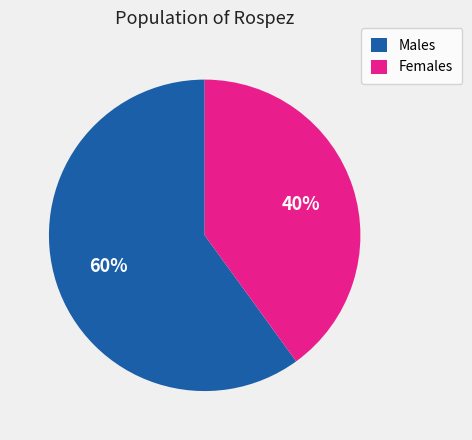

Combined, do Males and Females account for over 50%?

Yes